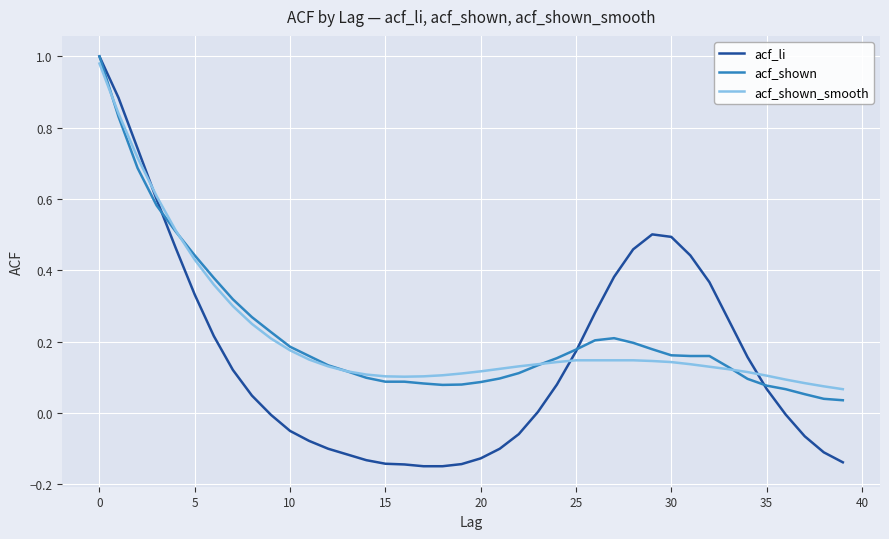

Count the number of data series in this chart.

3